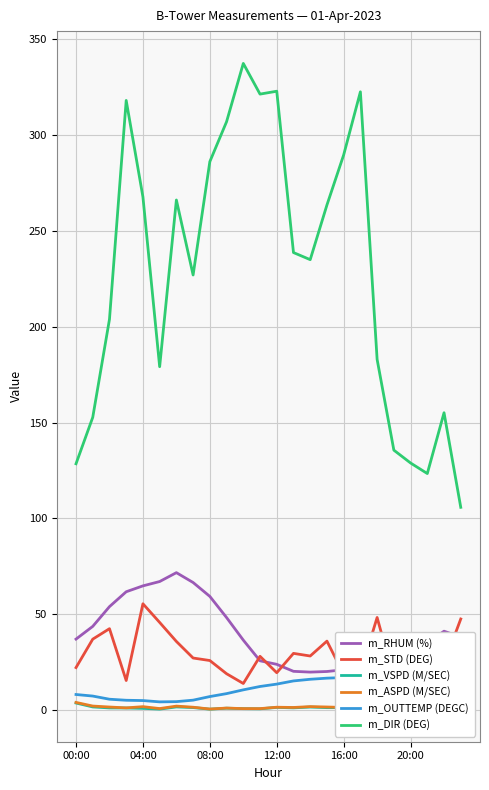

Which category has the highest value across all series?

10